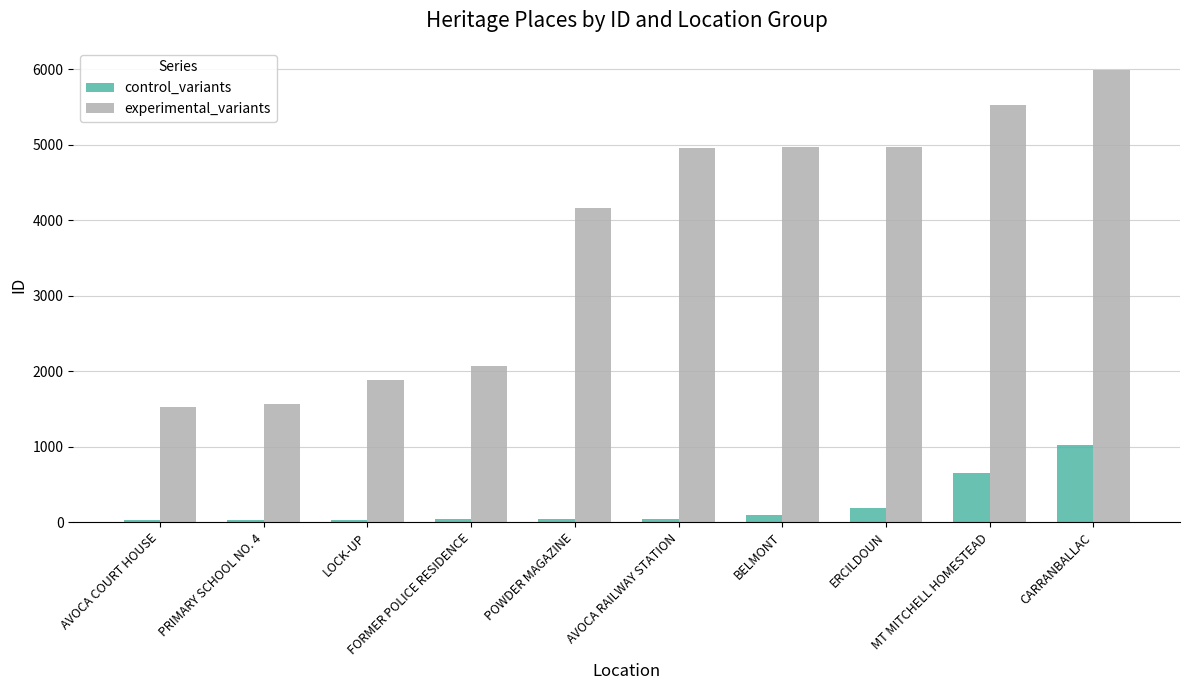

What is the difference between the control_variants values at AVOCA COURT HOUSE and CARRANBALLAC?

988